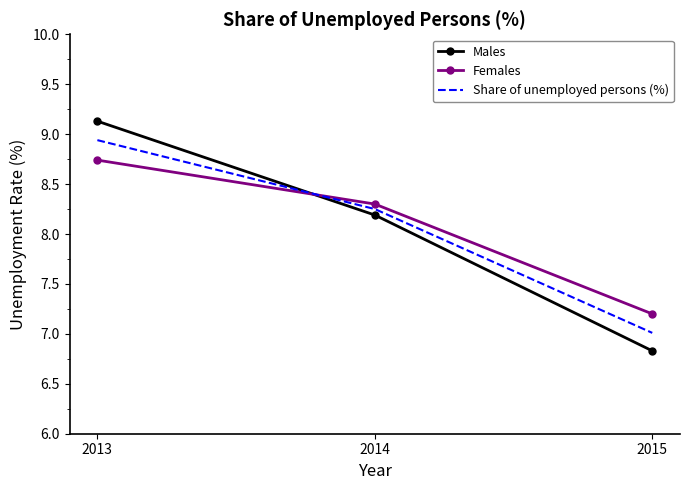

Which series changed the most between 2013 and 2015?

Males